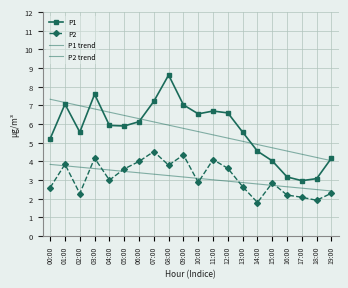

What is the total value across all series at 16:00?

12.6